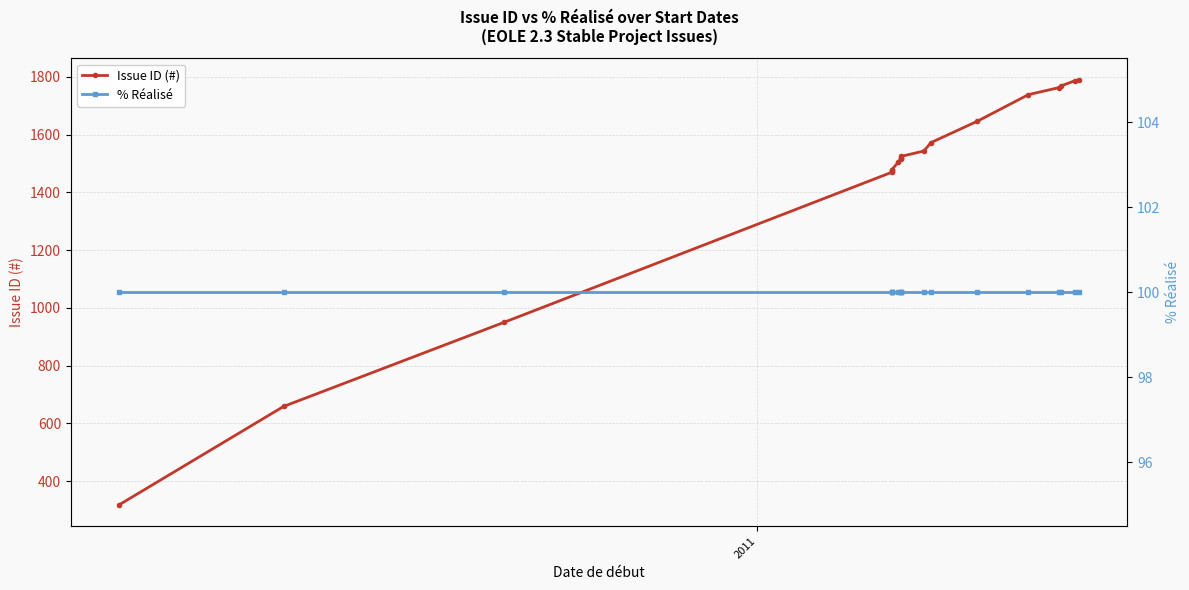

How many lines are shown in the chart?

2